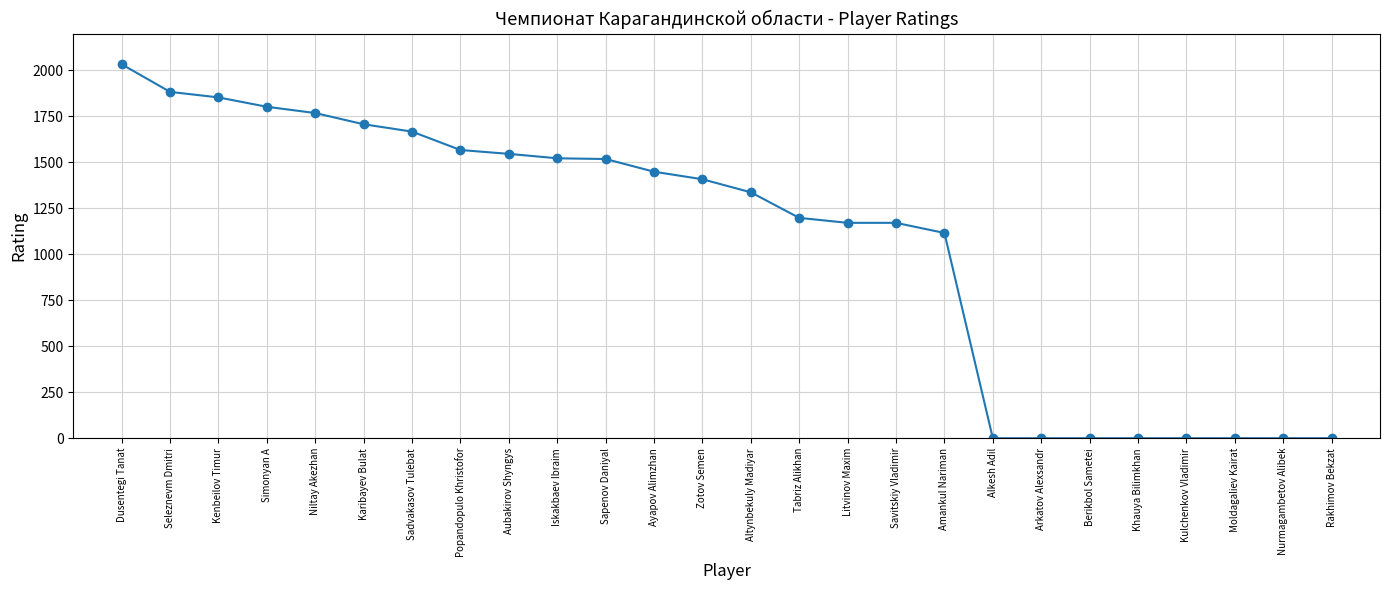

Which has a higher value, Iskakbaev Ibraim or Alkesh Adil?

Iskakbaev Ibraim